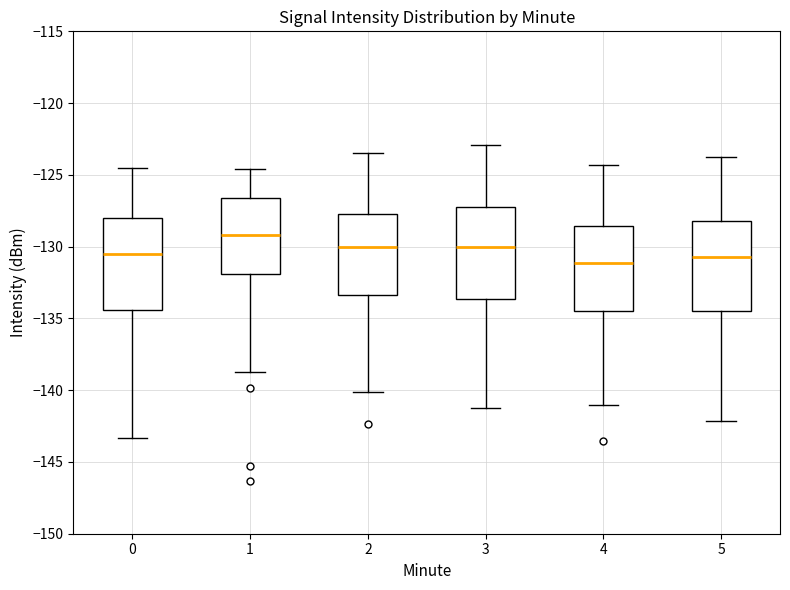

Reading left to right, transcribe this box plot: for each box, give where its median line is, the range the box spans, and where its two whiskers end, as read against the y-axis. The values are not printed on the chart, so give them approximately, as read against the axis.

0: median -130.5, box -134.5 to -128.0, whiskers -143.5 to -124.5
1: median -129.0, box -132.0 to -126.5, whiskers -138.5 to -124.5
2: median -130.0, box -133.5 to -127.5, whiskers -140.0 to -123.5
3: median -130.0, box -133.5 to -127.5, whiskers -141.0 to -123.0
4: median -131.0, box -134.5 to -128.5, whiskers -141.0 to -124.5
5: median -130.5, box -134.5 to -128.0, whiskers -142.0 to -124.0